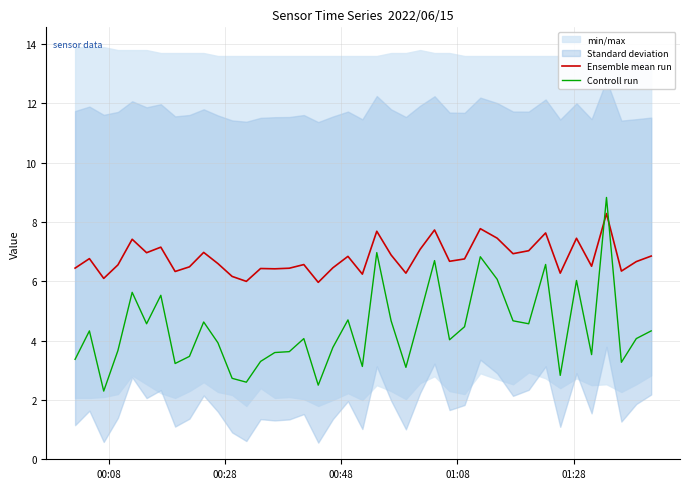

True or false: Controll run and Ensemble mean run cross at least once.

True